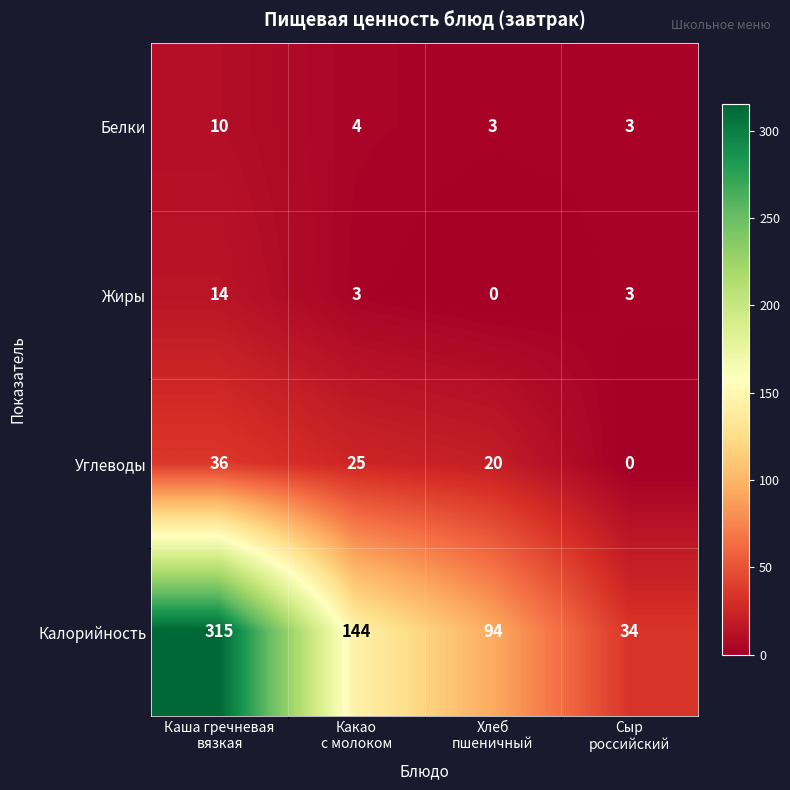

List the series in order of their peak value, lowest first.

Белки, Жиры, Углеводы, Калорийность